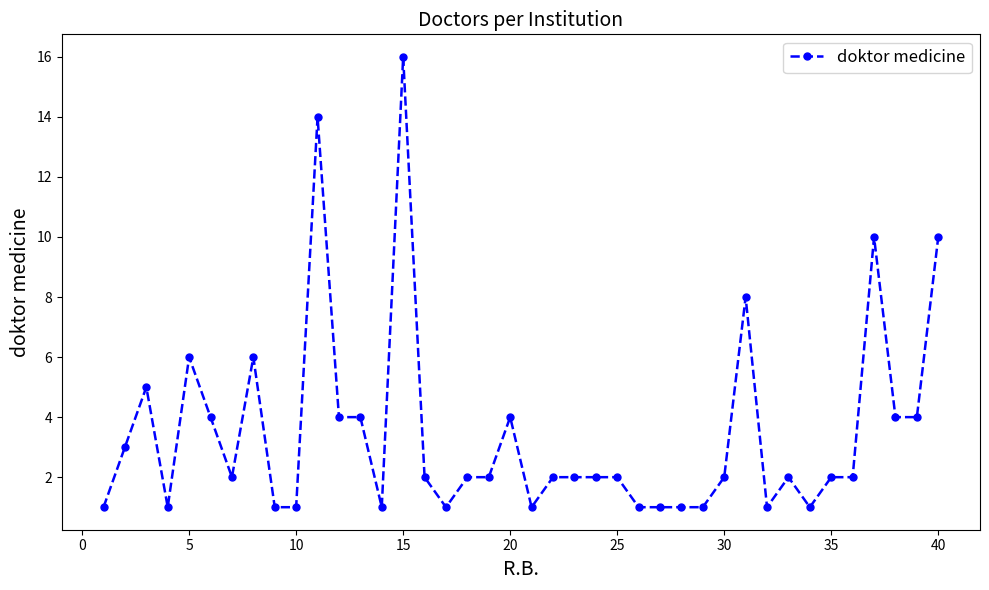

What is the smallest value displayed?

1